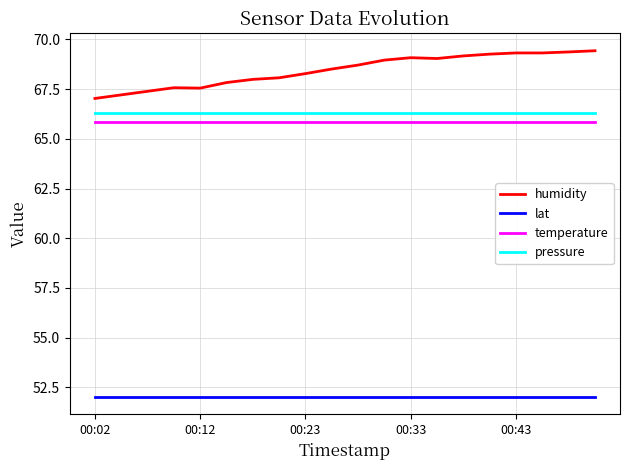

True or false: humidity and pressure intersect in this chart.

False